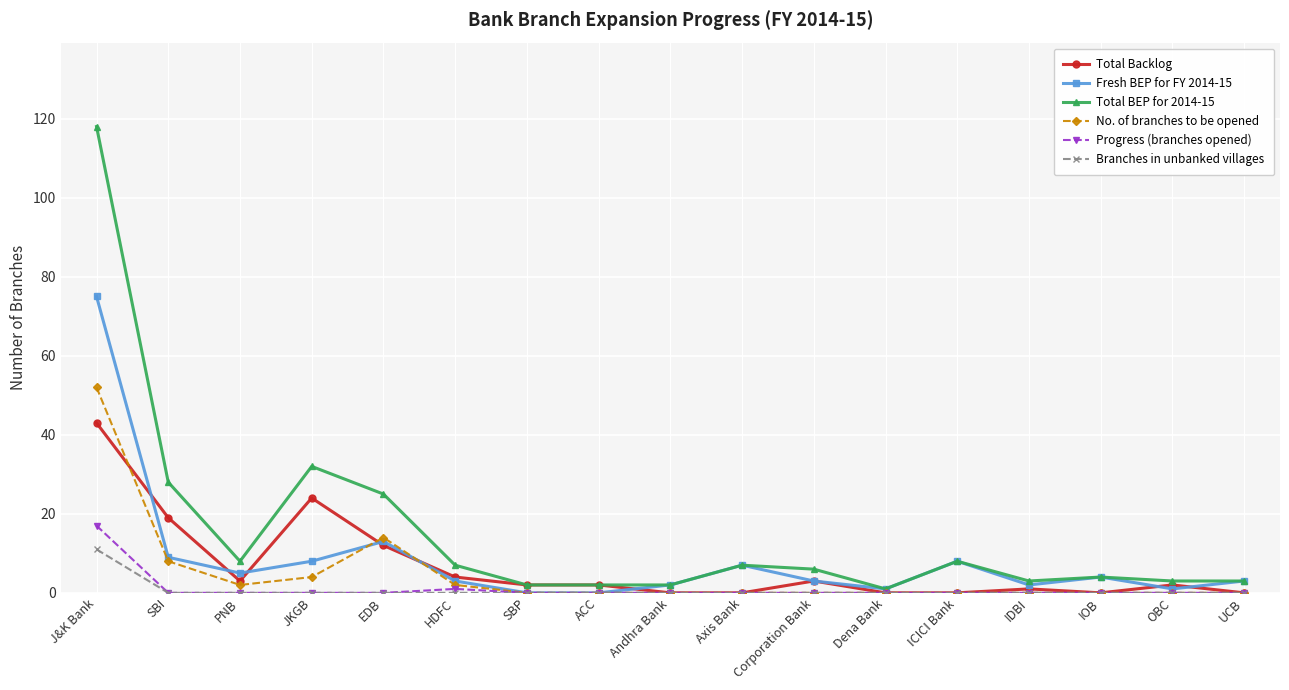

What is the maximum value shown in the chart?

118